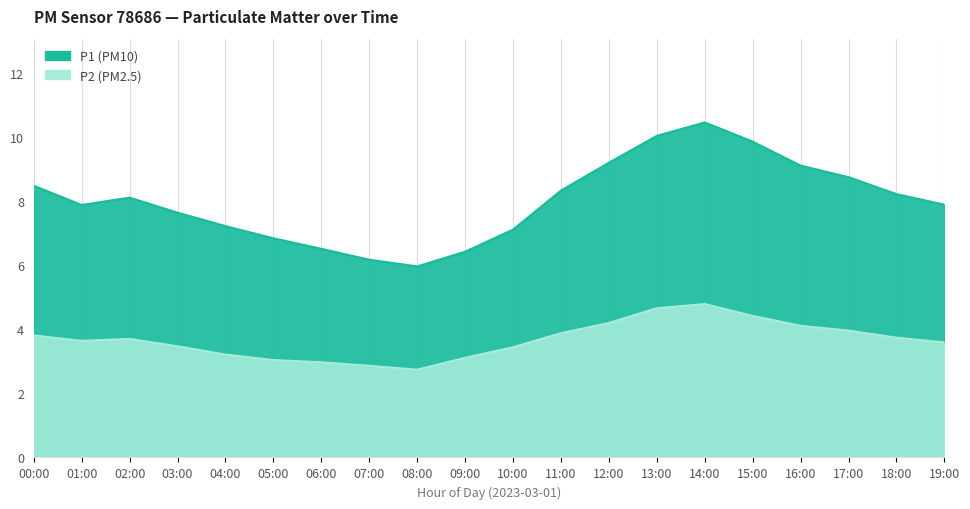

At 15:00, list the series in order from smallest to largest.

P2, P1